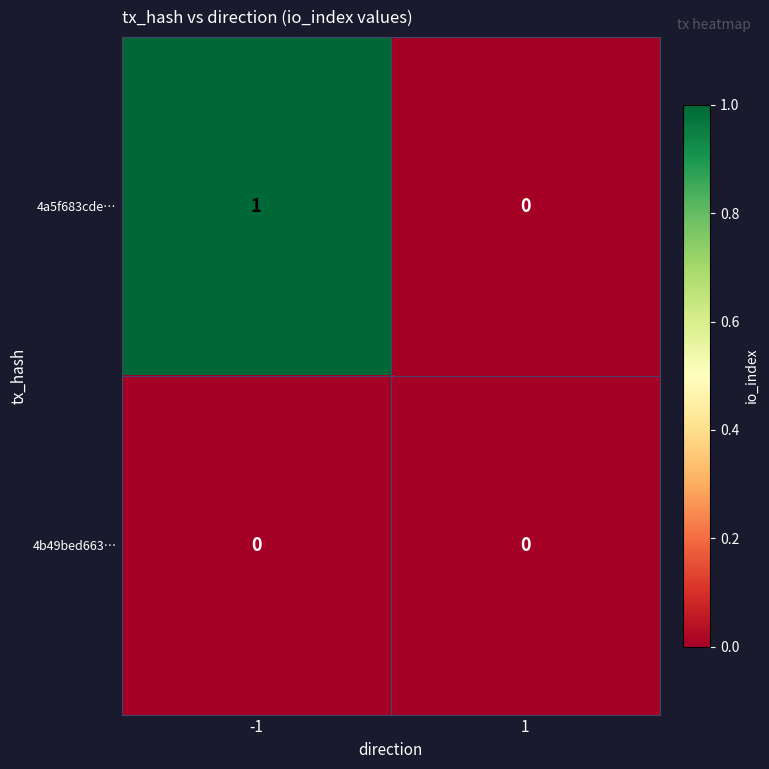

Which series has the largest total across all categories?

4a5f683cde…